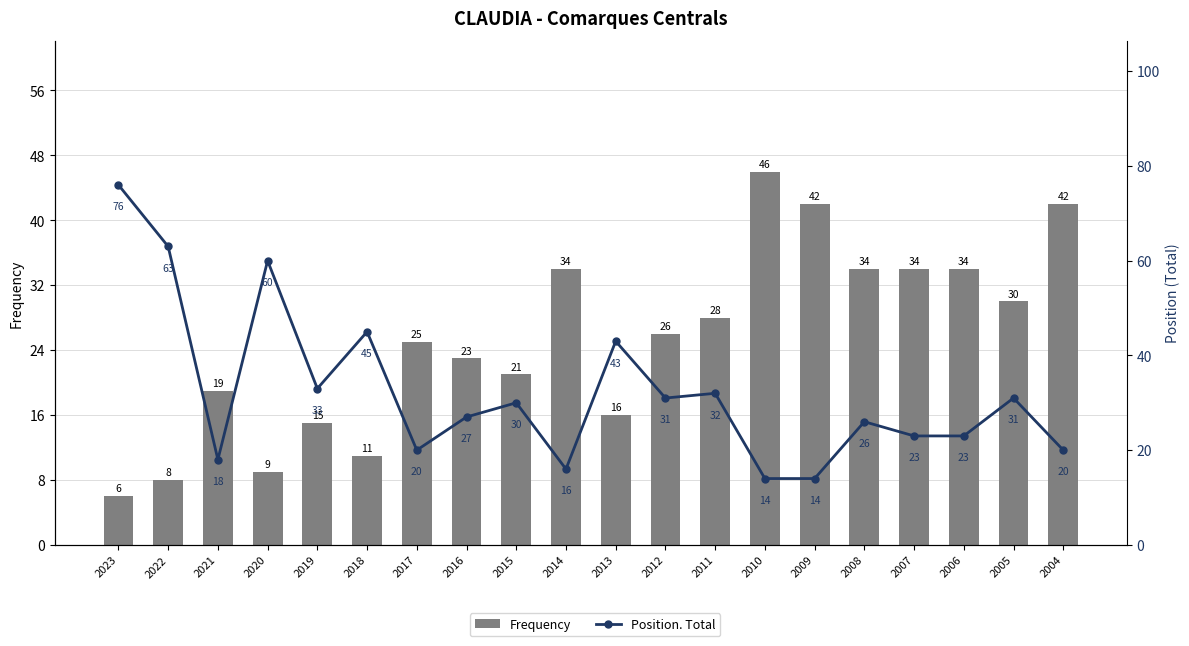

List the series in order of their overall mean, highest first.

Position. Total, Frequency